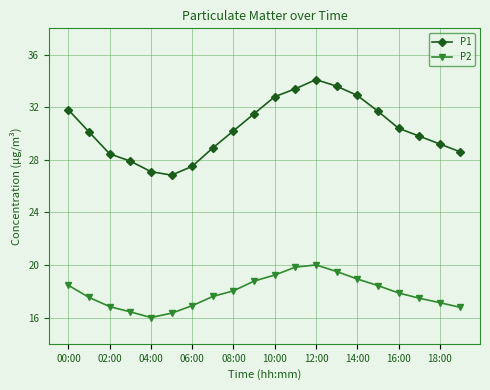

List the series in order of their overall mean, highest first.

P1, P2